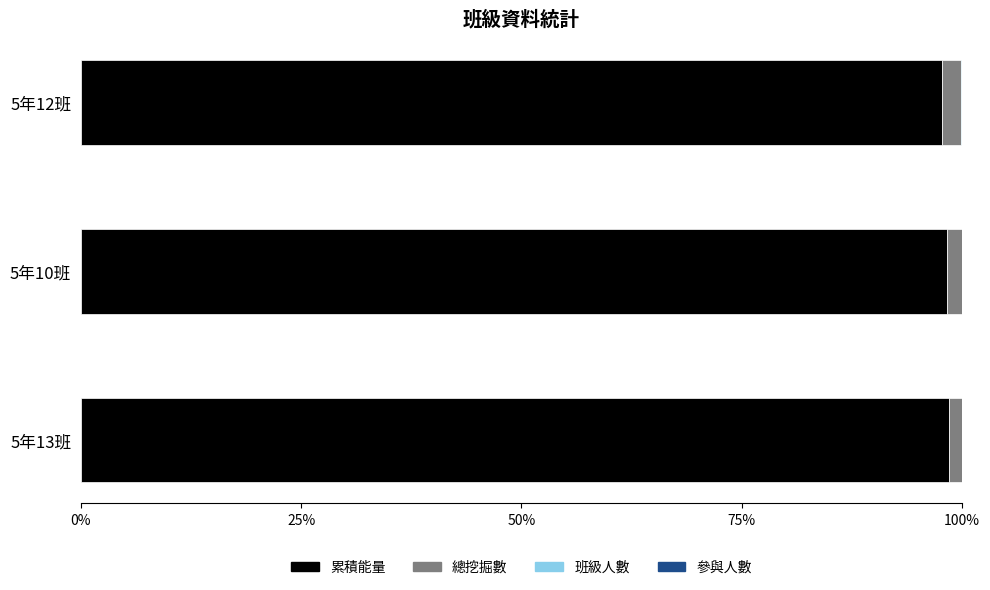

What is the highest value of the 累積能量 series?

98.5